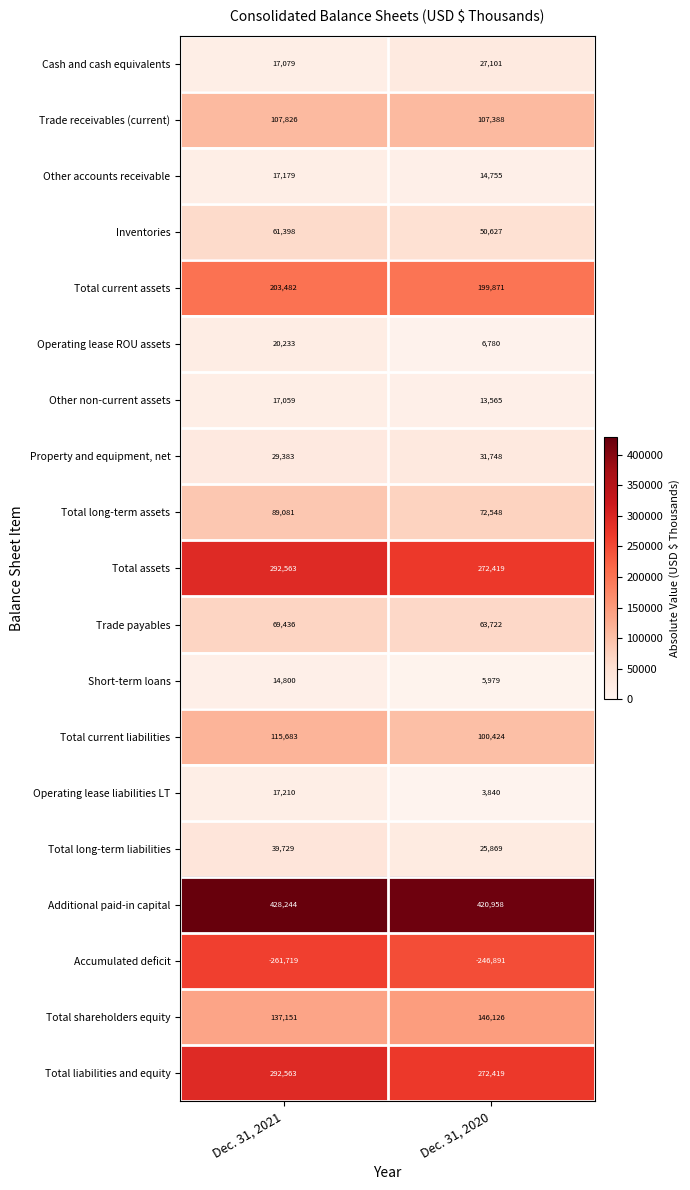

What is the difference between the maximum and minimum values in the Other accounts receivable series?

2424